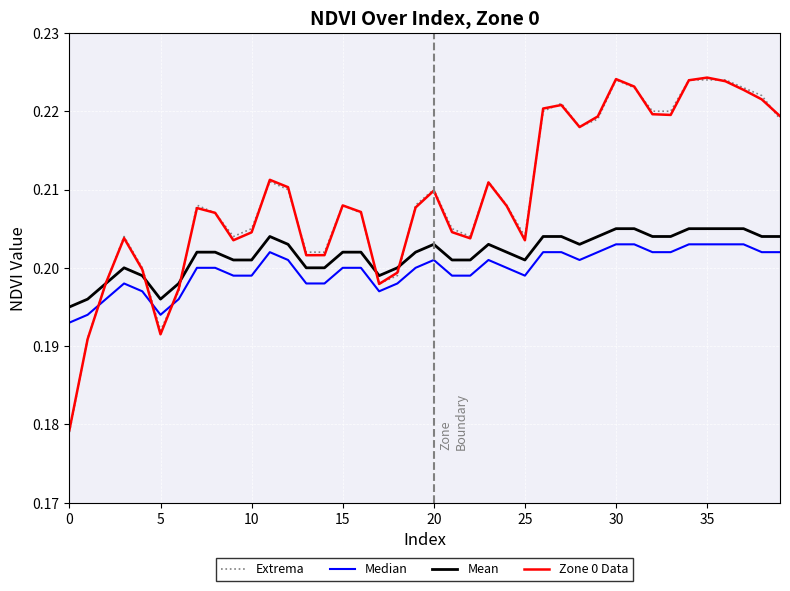

Is this an area chart (filled region under the line)?

No